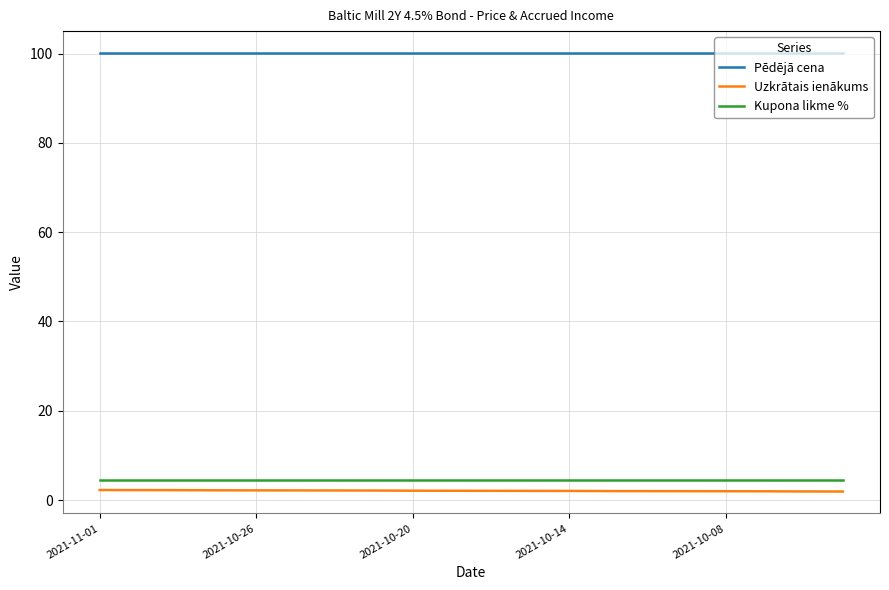

What is the minimum value for Kupona likme %?

4.5